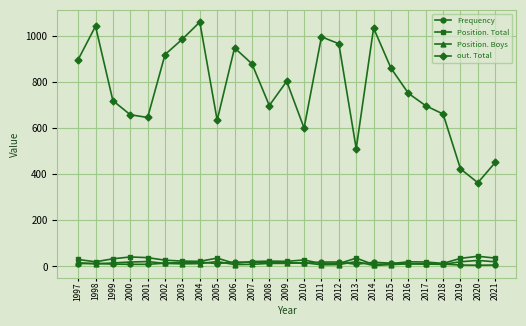

How many data points in out. Total are less than 751?

12